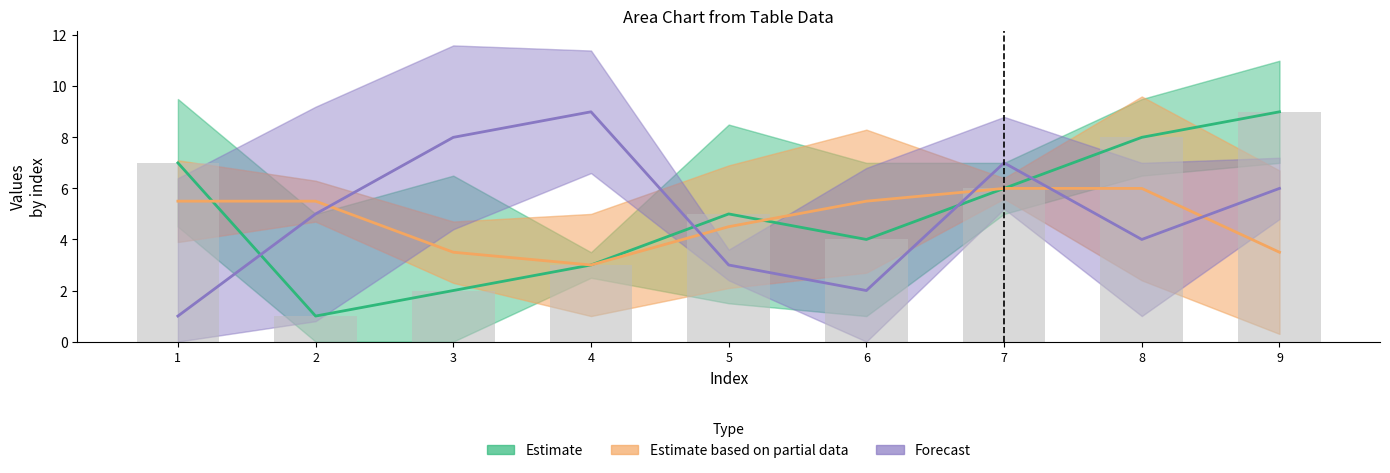

Read the Estimate value at 8.

8.0